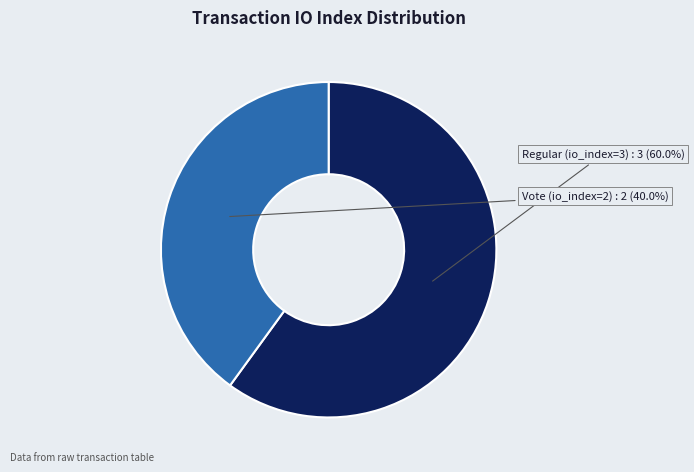

Which category accounts for the majority?

Regular (io_index=3)